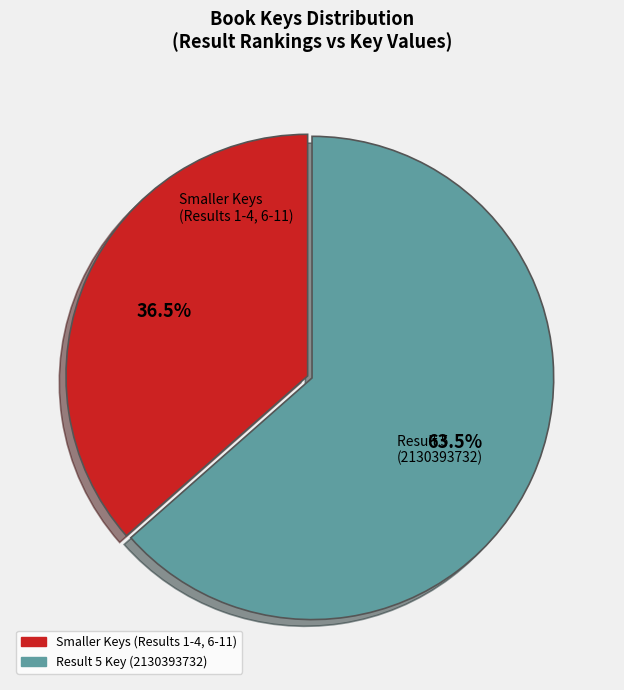

To the nearest percent, what is the difference between the largest and smallest slice percentages?

27%